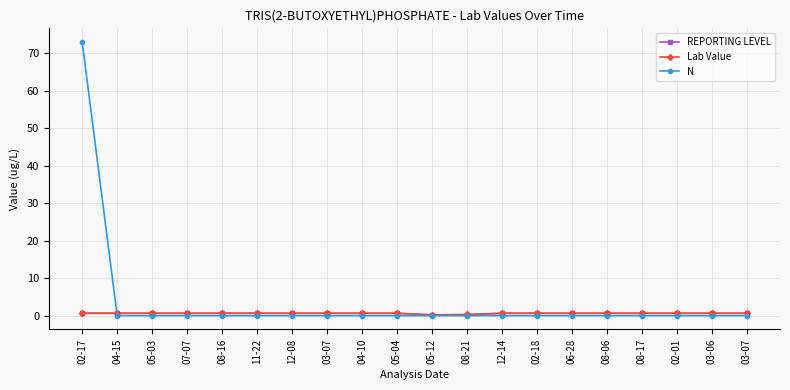

After their last crossing, which series has the higher values: REPORTING LEVEL or N?

REPORTING LEVEL